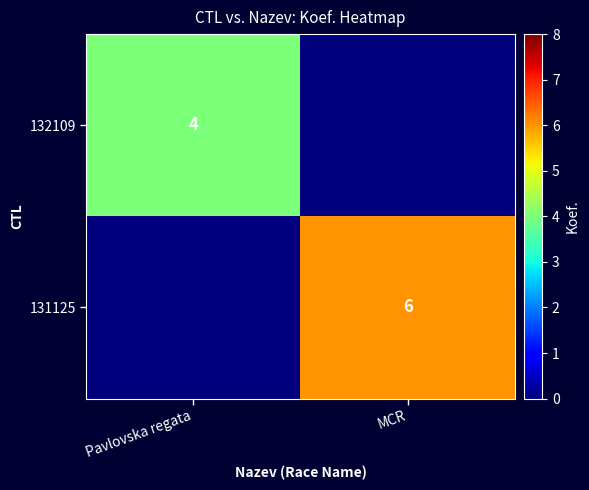

At which category does the chart reach its peak across all series?

MCR